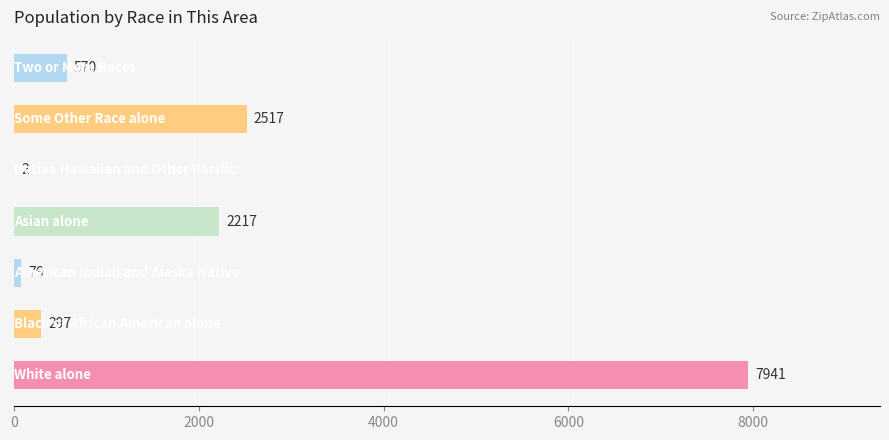

Are the bars grouped side by side (vs. stacked)?

No